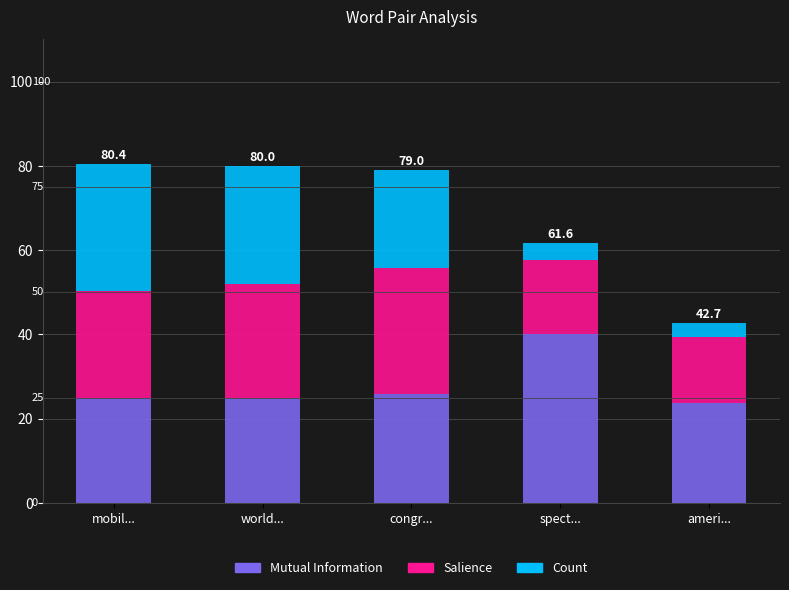

How many bars are there in total?

5